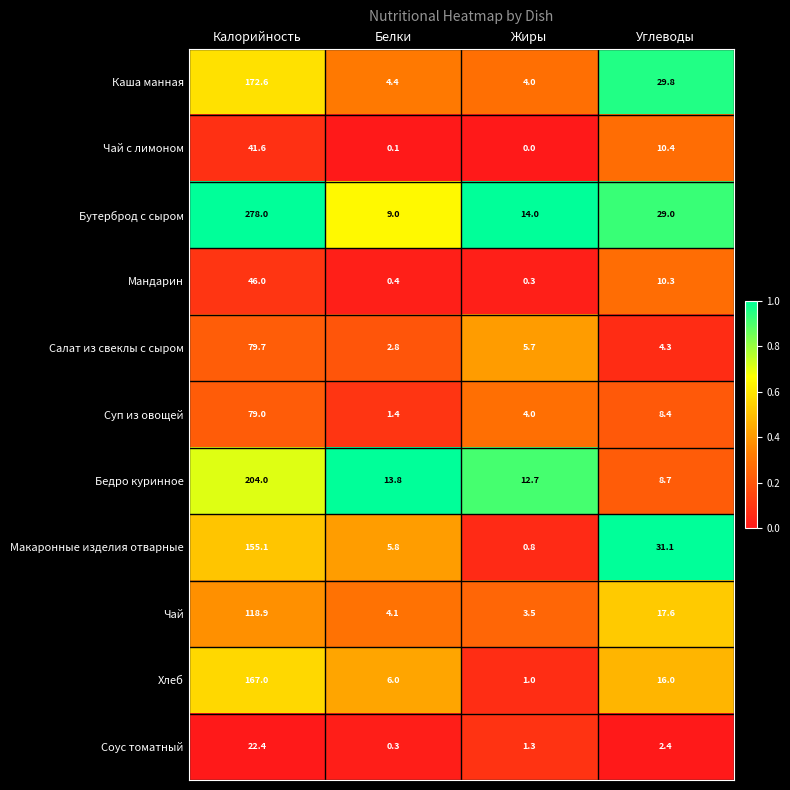

At which category does the chart reach its minimum across all series?

Жиры